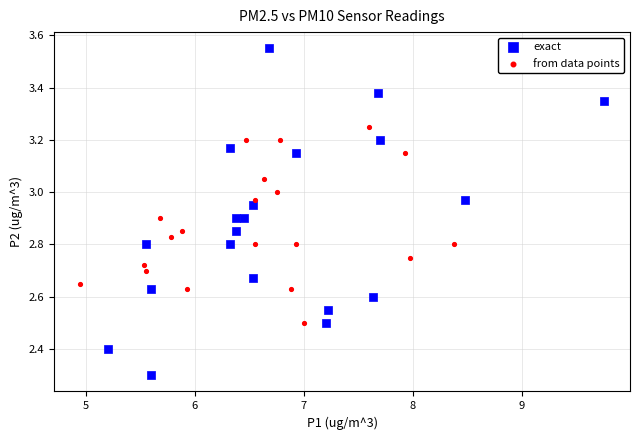

Which series reaches the minimum Y coordinate?

exact